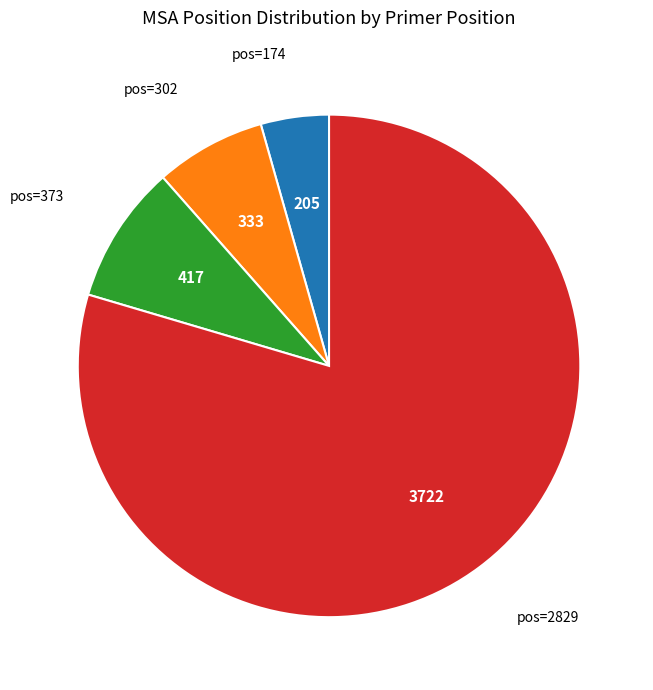

Is there a majority slice in this chart?

Yes